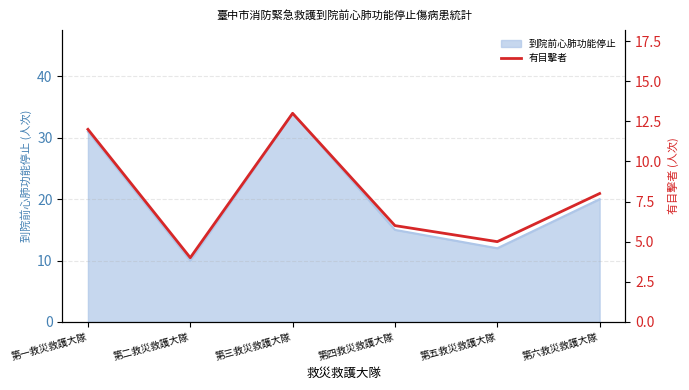

What position from the left is 第五救災救護大隊?

5